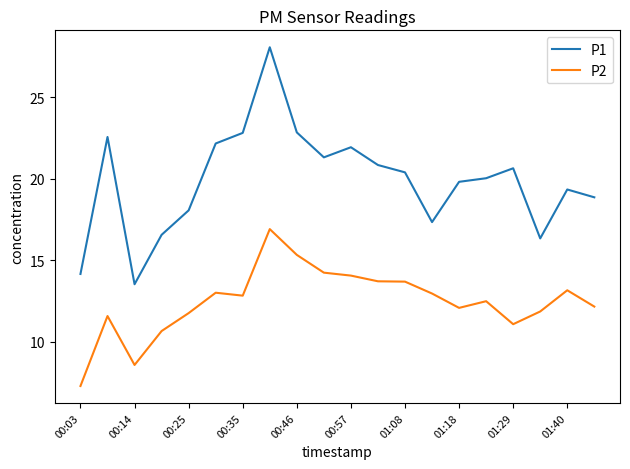

Which series has the largest total across all categories?

P1